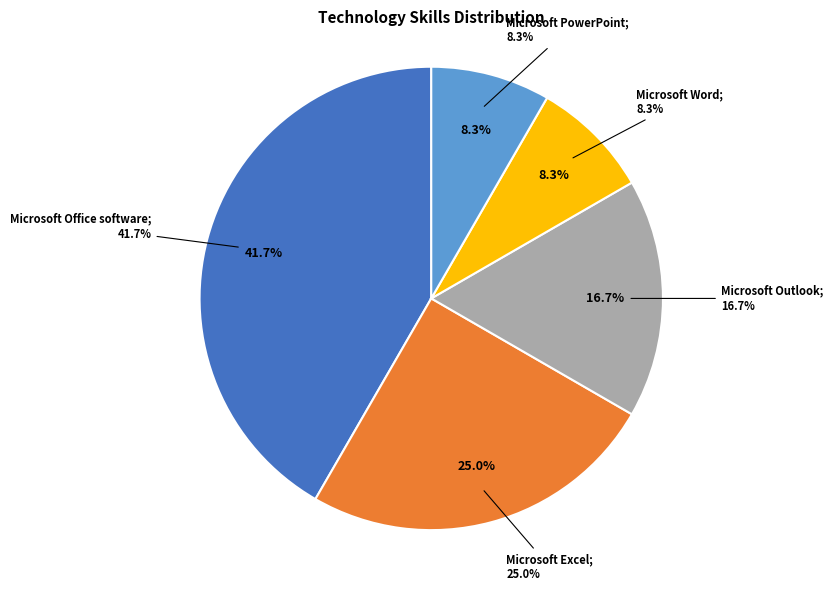

To the nearest percent, what percentage of the pie is Microsoft Outlook?

17%